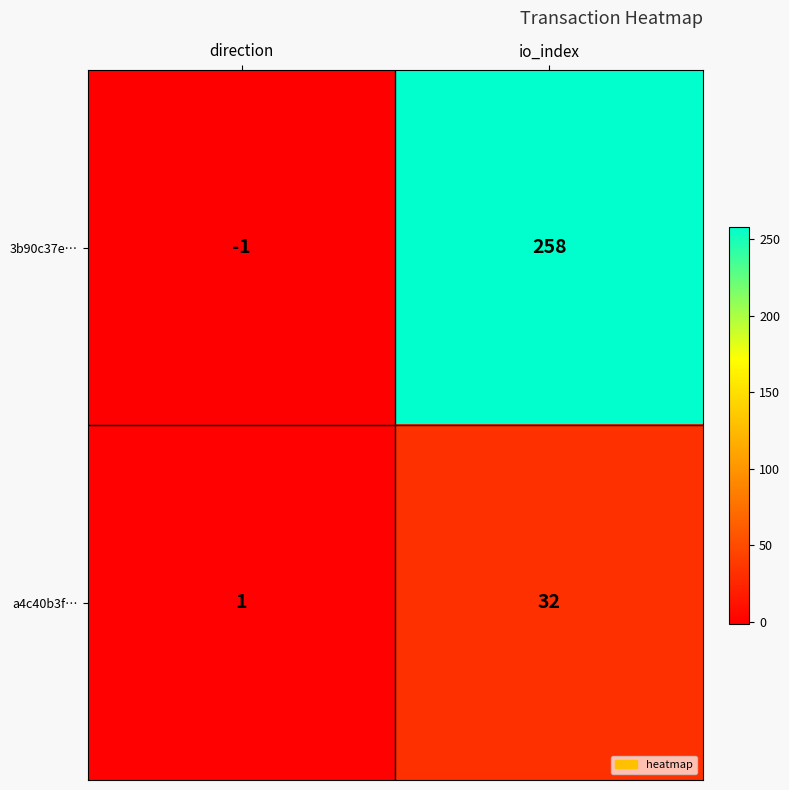

What is the spread (max minus min) of values at direction?

2